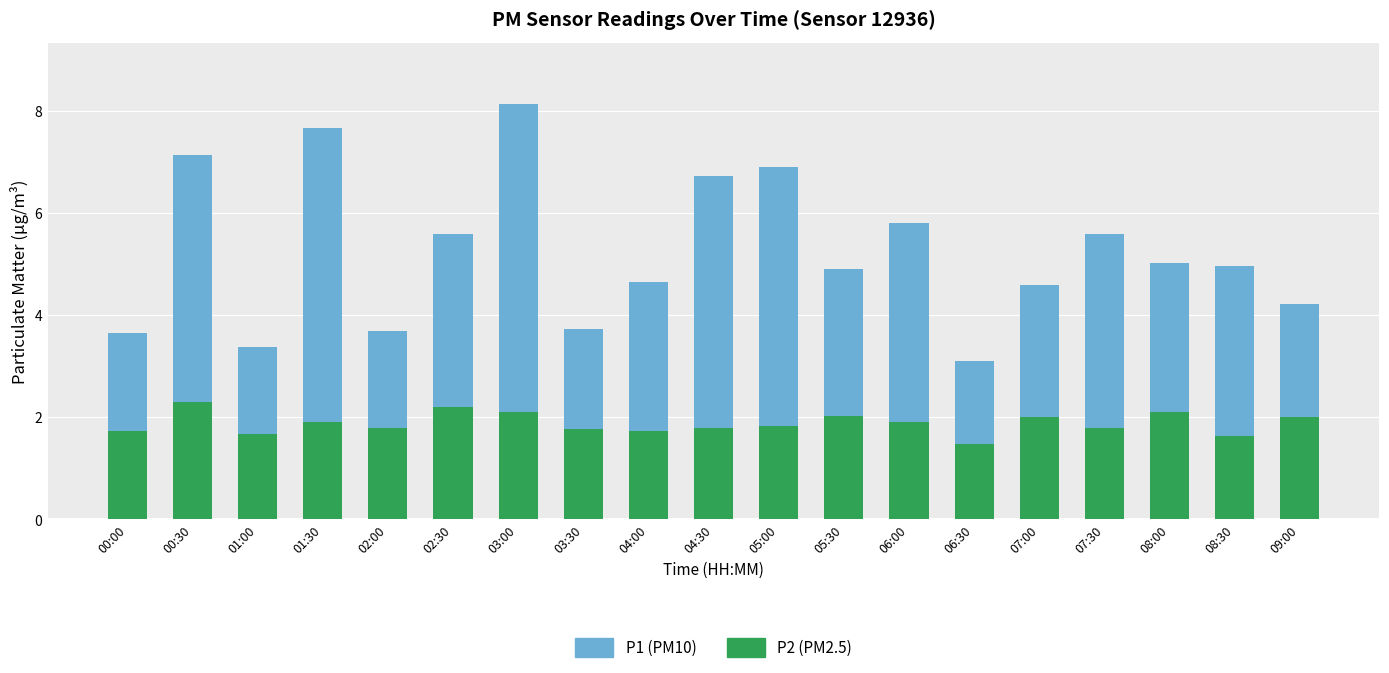

What is the total value across all series at 03:00?

8.1